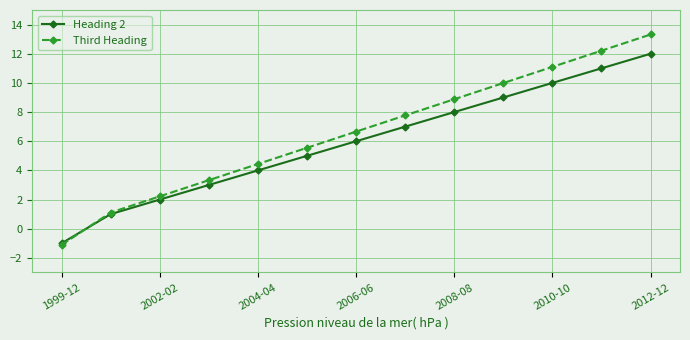

What is the value of the Heading 2 point at the 13th from the left?

12.0